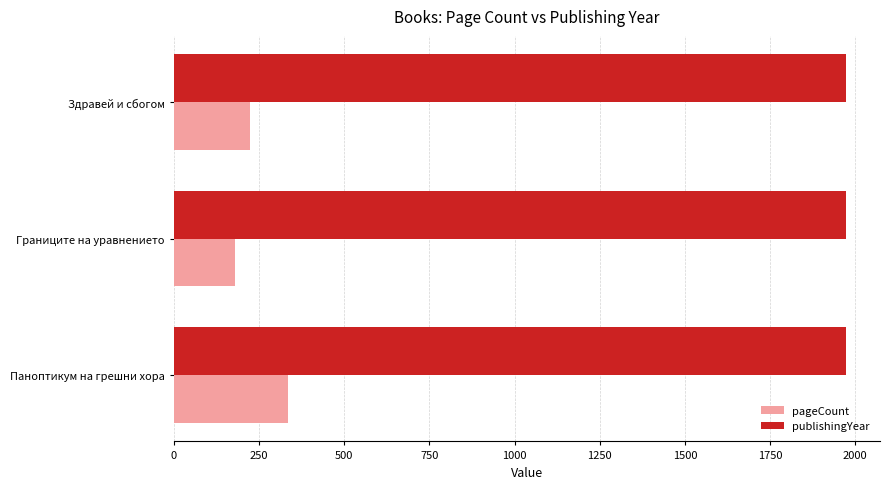

Rank the series at Паноптикум на грешни хора from lowest to highest value.

pageCount, publishingYear